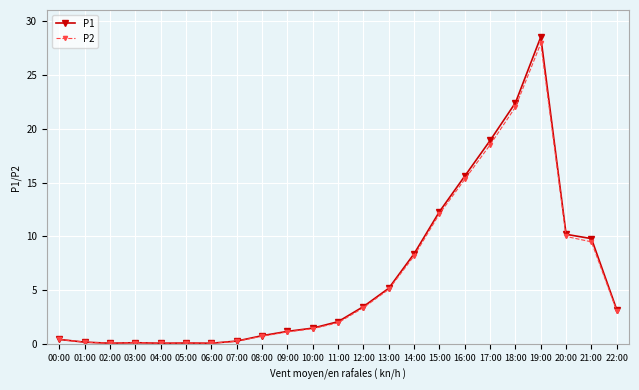

True or false: P1 has more than 0 interior local peaks.

True